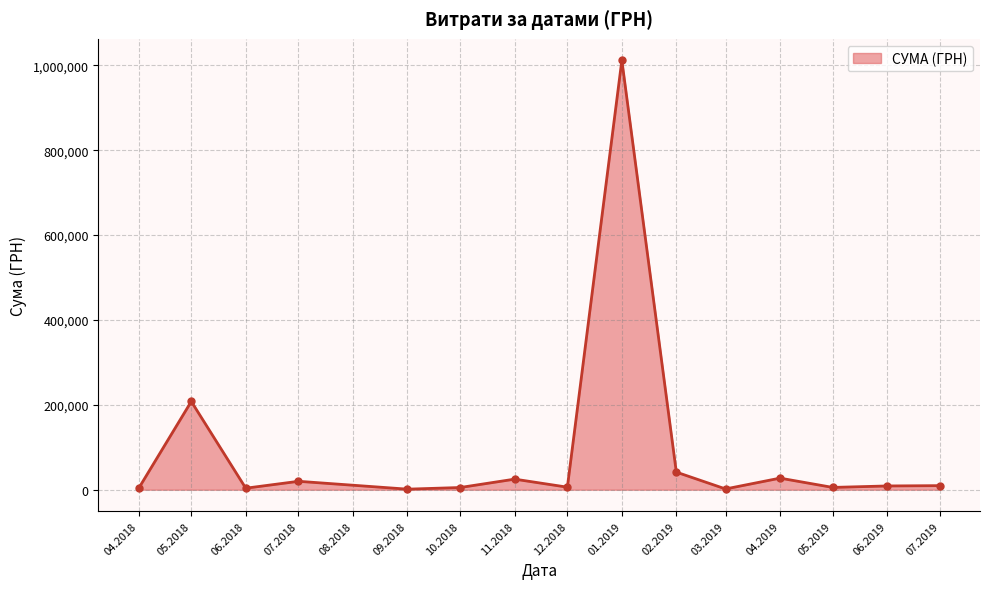

At which category does the data reach its first local peak?

05.2018